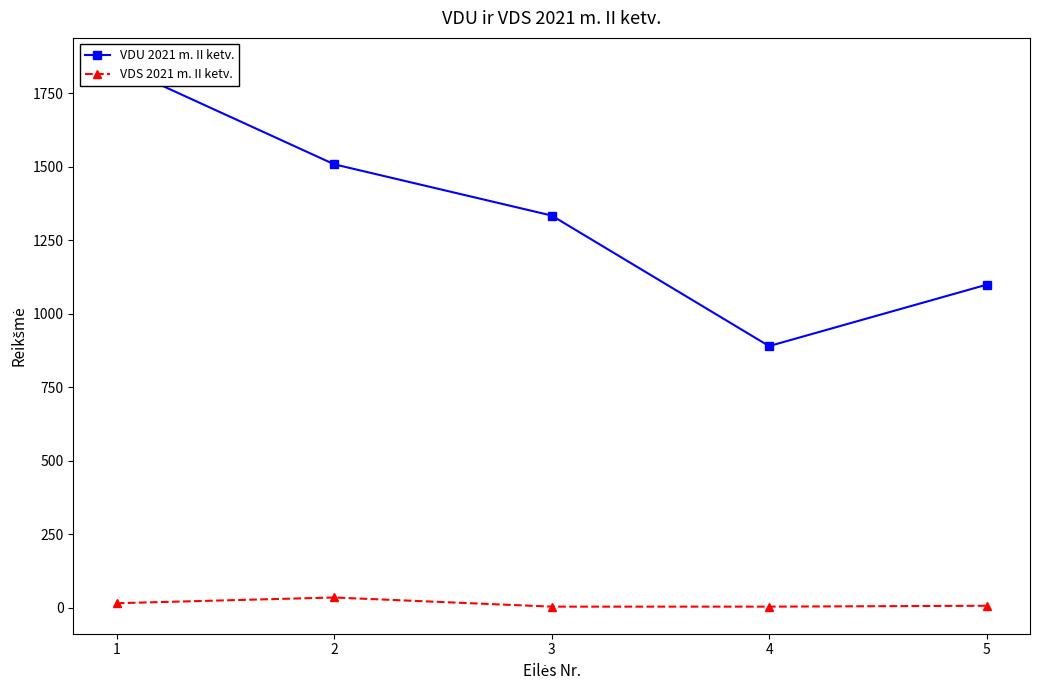

The value of VDU 2021 m. II ketv. at 2 is 1508.3. True or false?

True